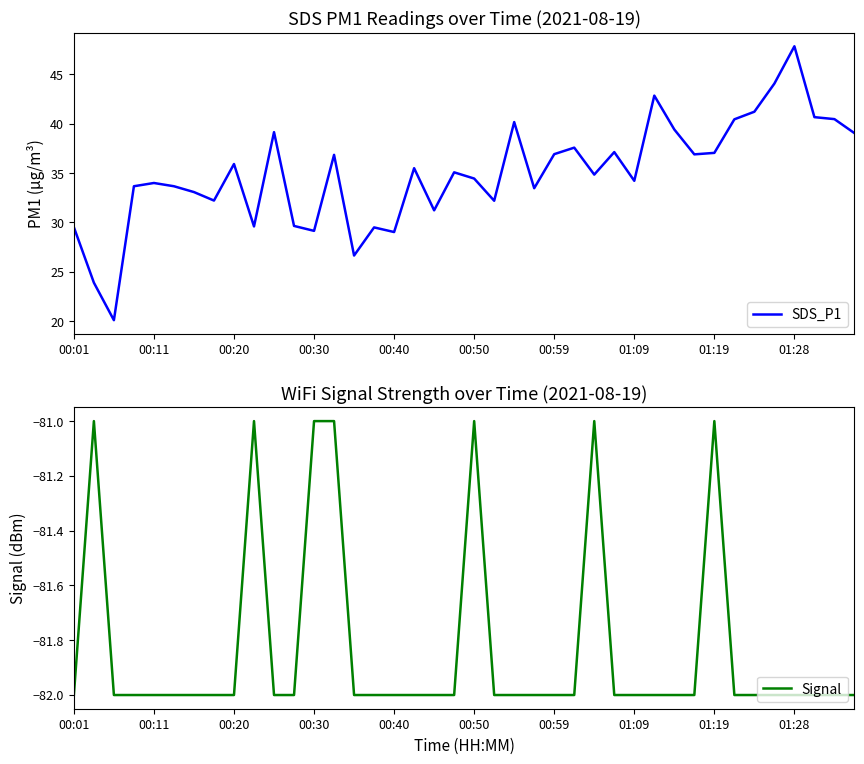

In SDS_P1, how many points are lower than both neighbors (excluding endpoints)?

12